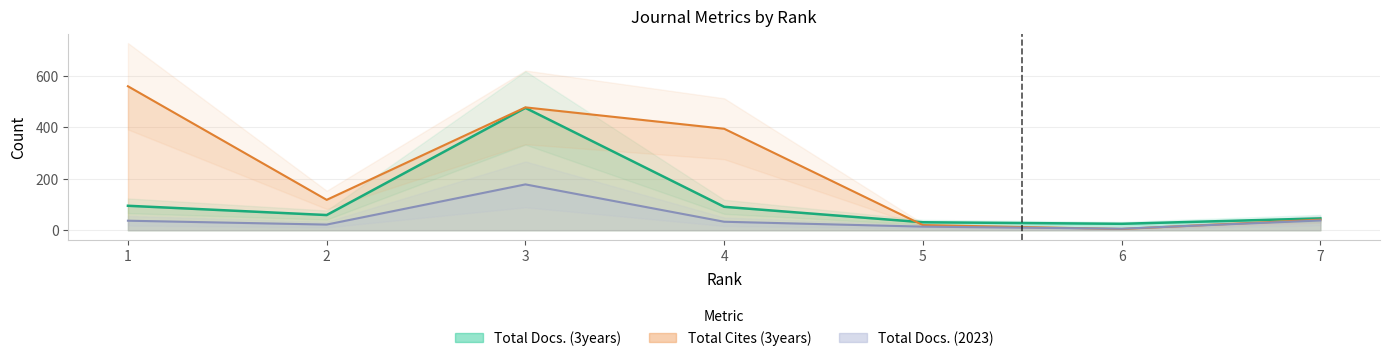

The value of Total Docs. (2023) at 2 is 30. True or false?

False